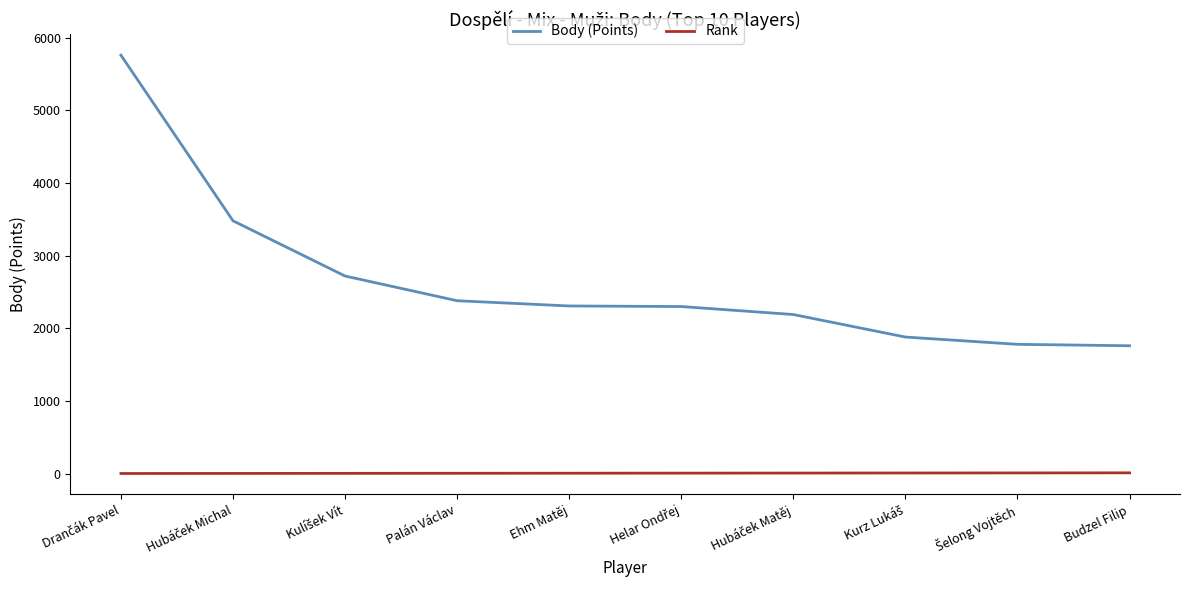

What are all the series names shown in the legend?

Body (Points), Rank